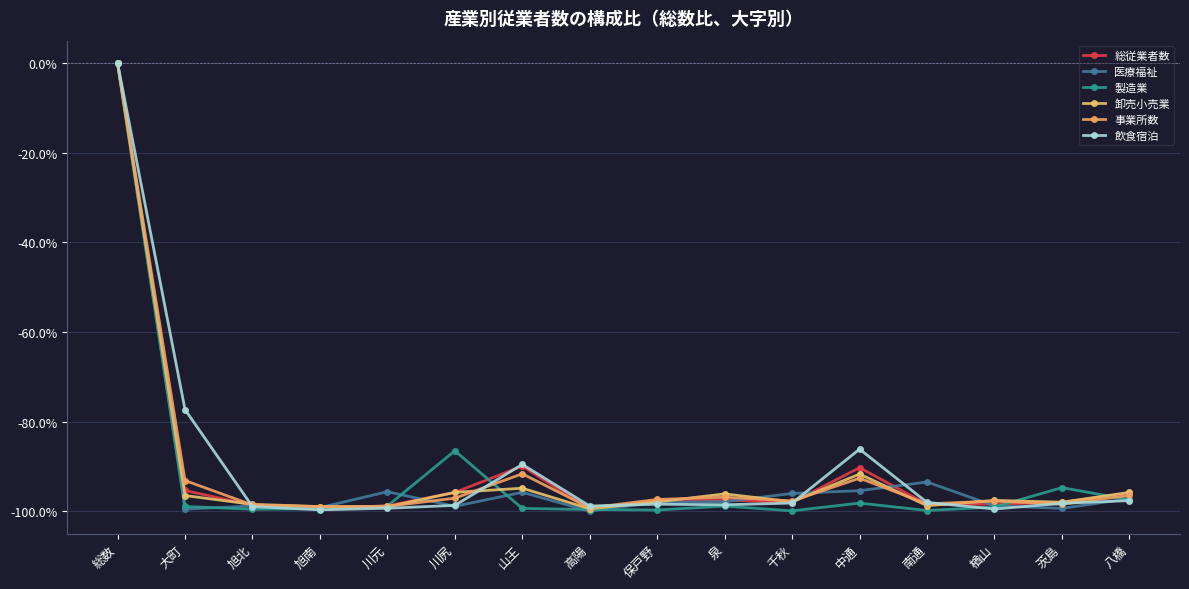

What is the lowest value of the 事業所数 series?

-99.3